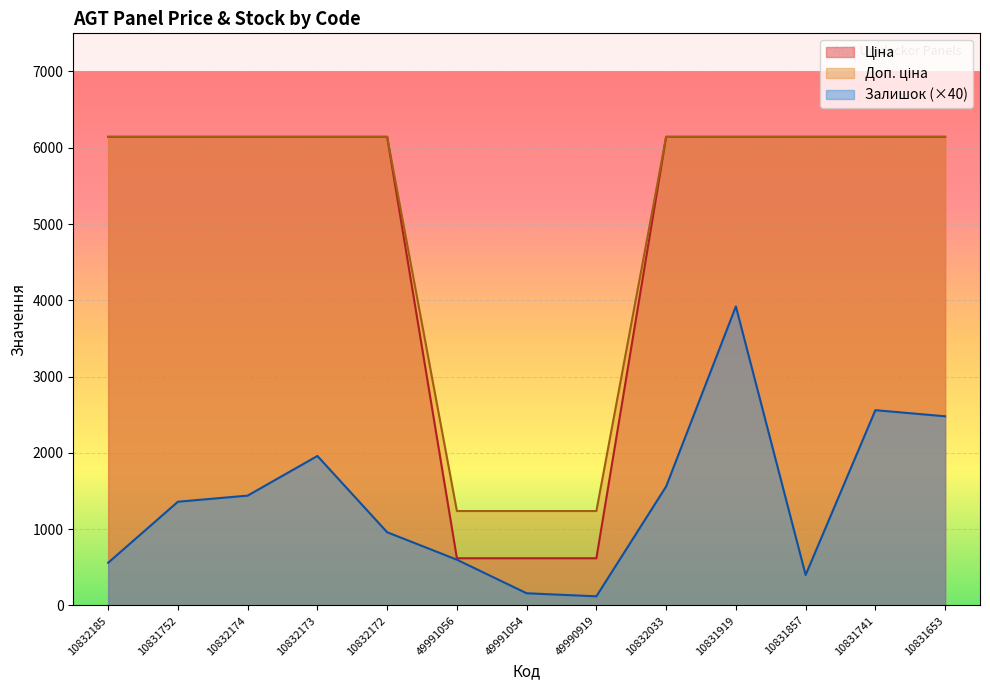

What is the label of the 2nd point from the left?

10831752